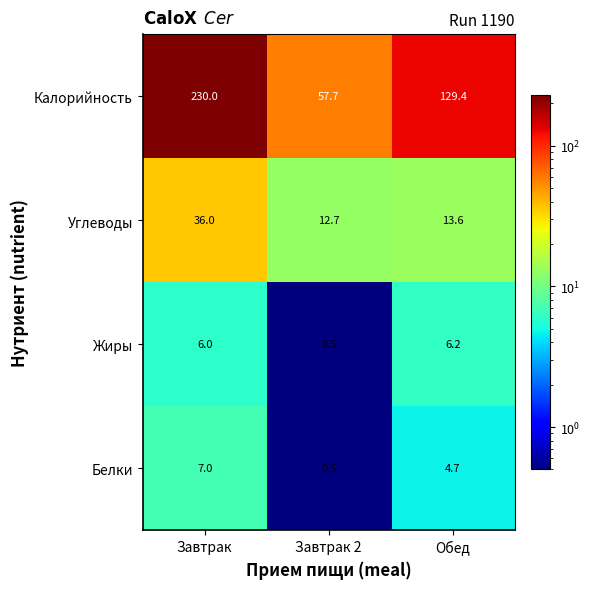

How many data points does each series have?

3